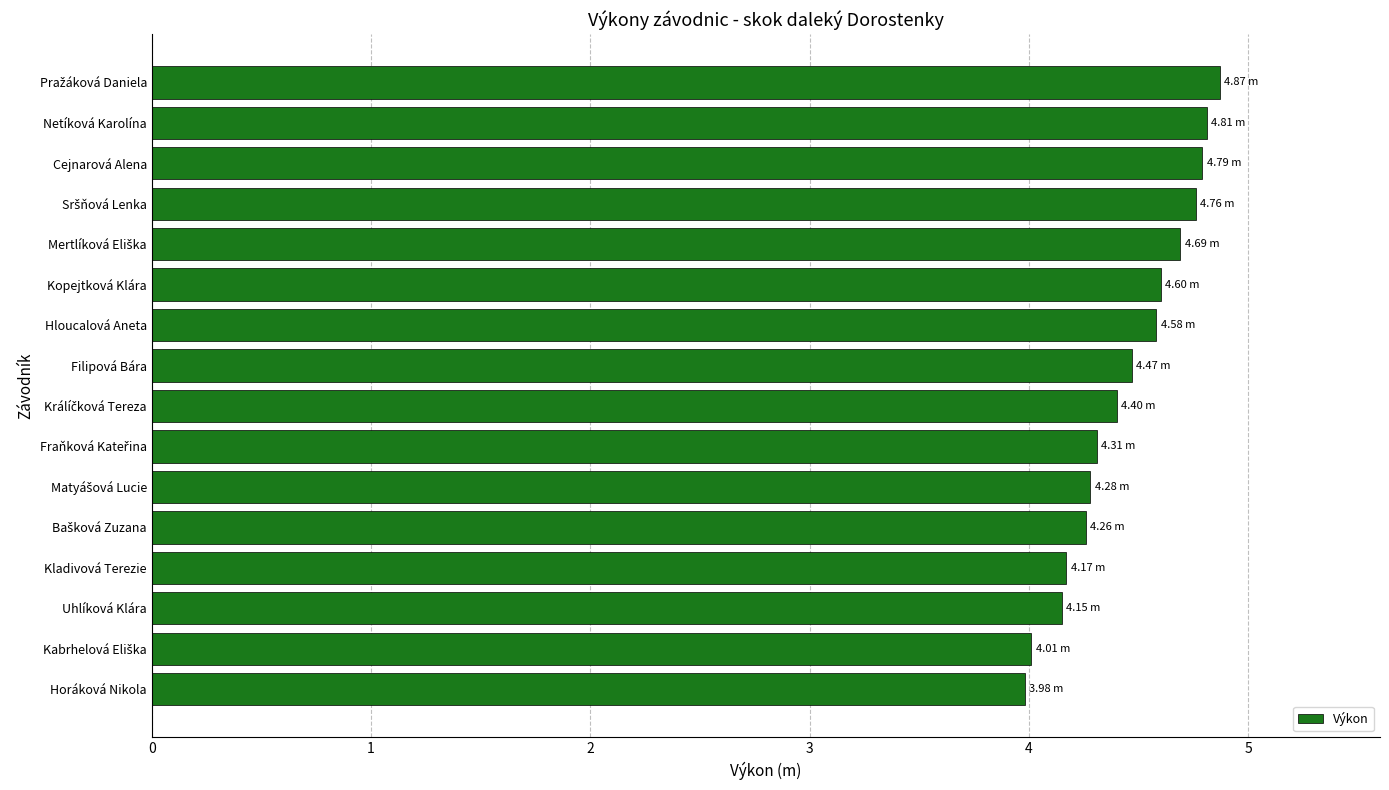

What is the average value?

4.4